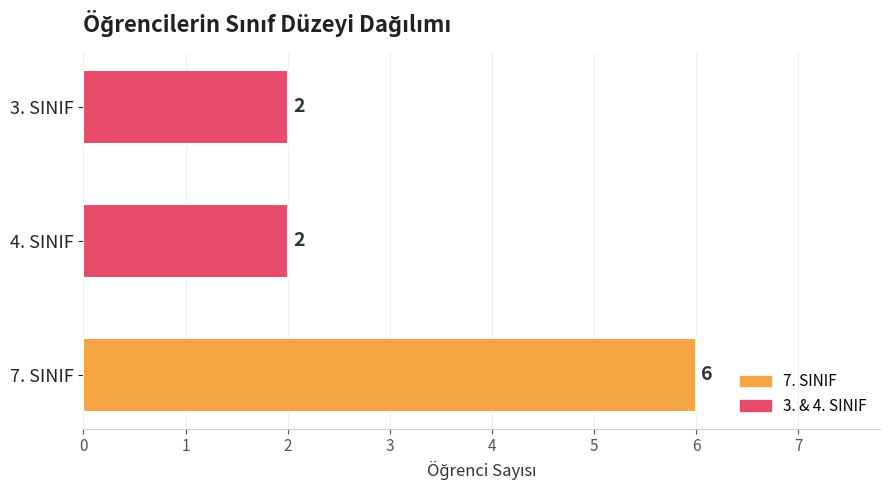

How many values are between 2 and 6?

3